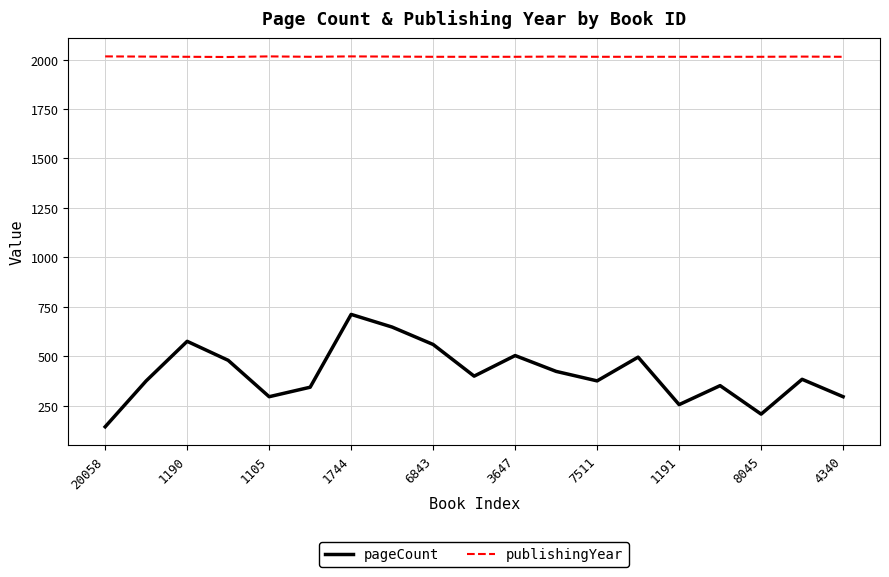

What is the maximum value for pageCount?

712